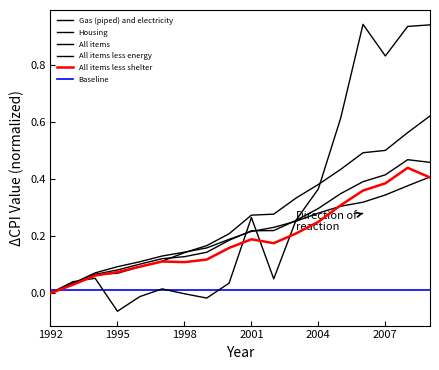

True or false: All items less shelter and All items intersect in this chart.

False